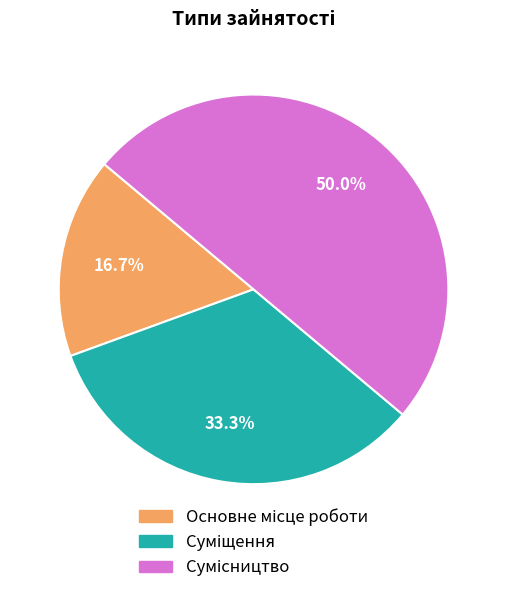

Which category has the biggest portion of the pie?

Сумісництво